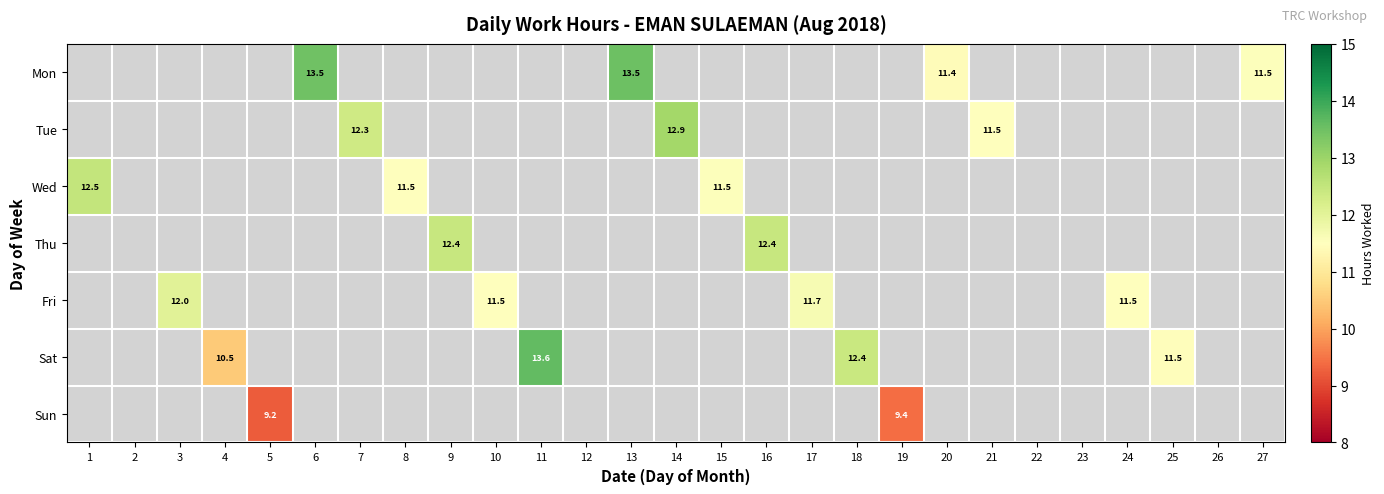

How many Tue values are between 12 and 13?

2